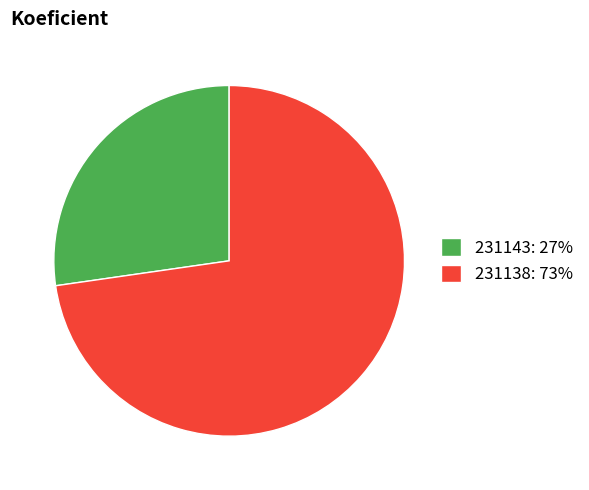

How many slices are in this pie chart?

2